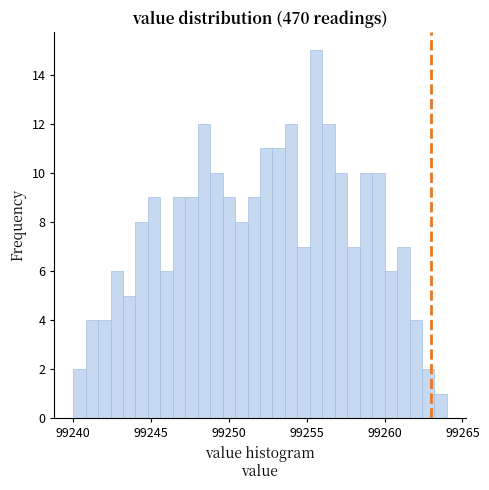

Around what value on the x-axis is the tallest bar? Give the approximate position of its centre, as read against the axis.

99255.5